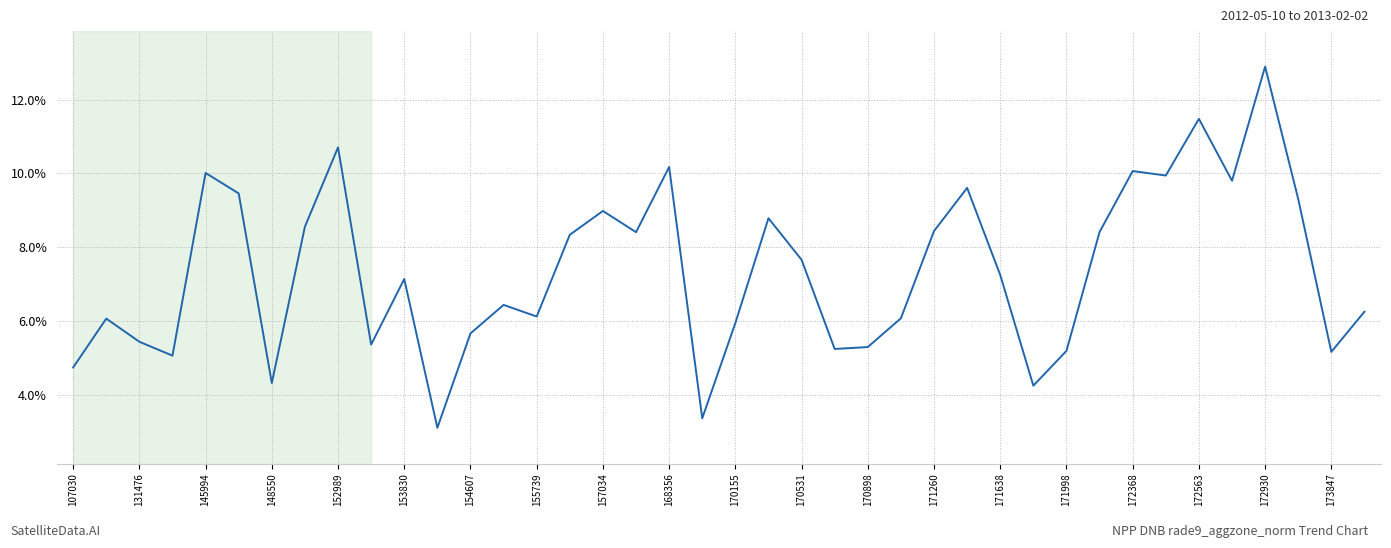

What is the smallest value displayed?

3.1